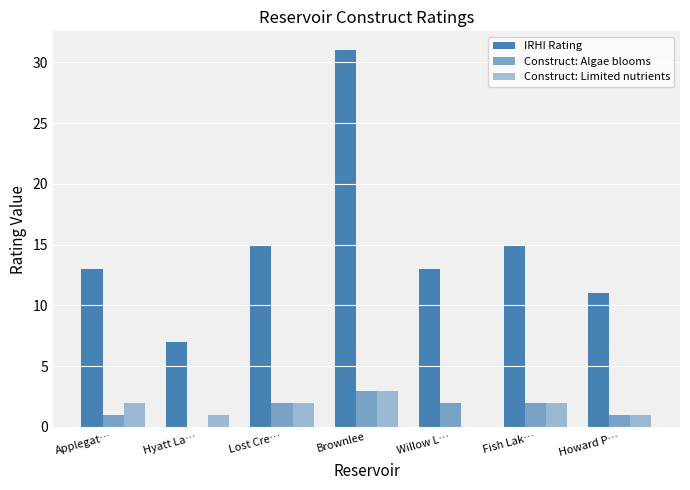

What is the sum of the IRHI Rating values at Applegat… and Brownlee?

44